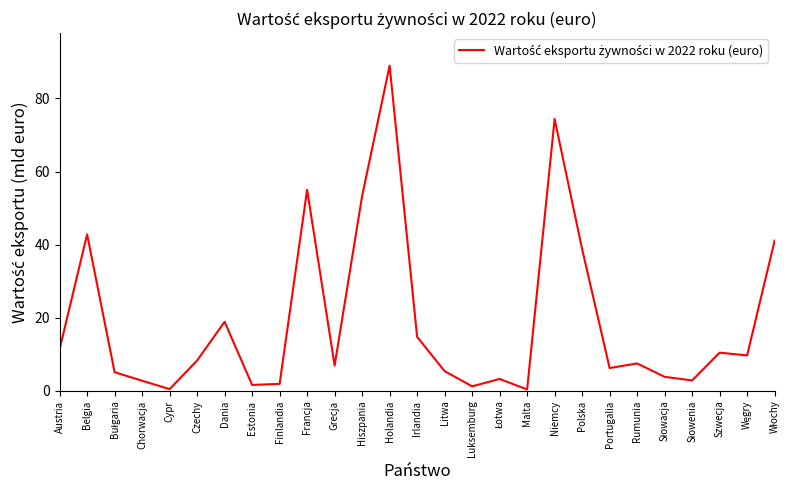

What is the maximum value shown in the chart?

89.0